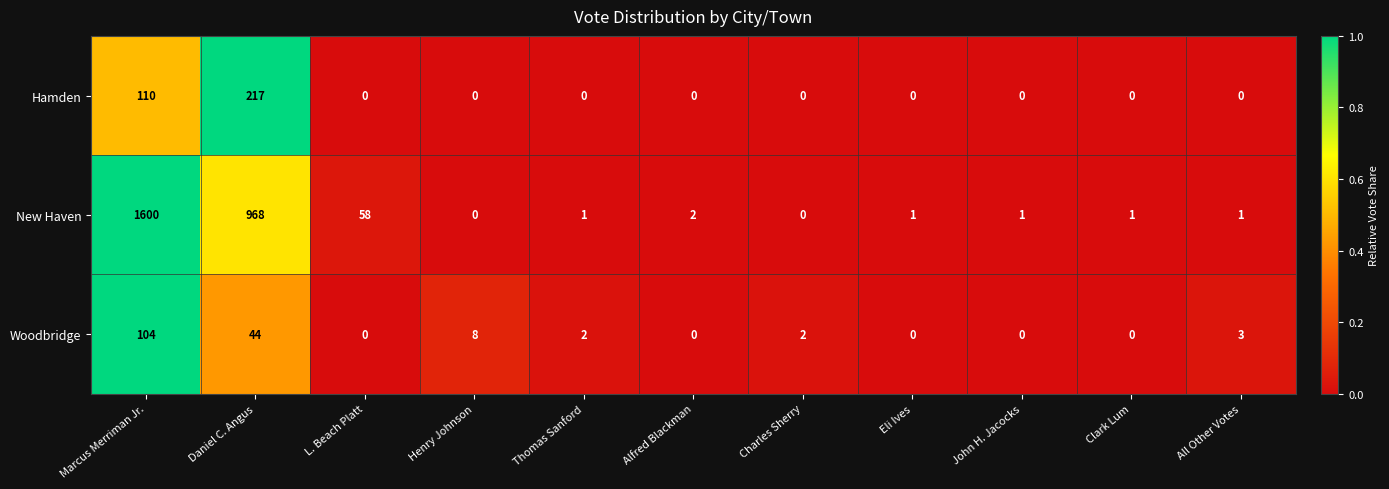

At which label is Woodbridge closest to 52?

Daniel C. Angus